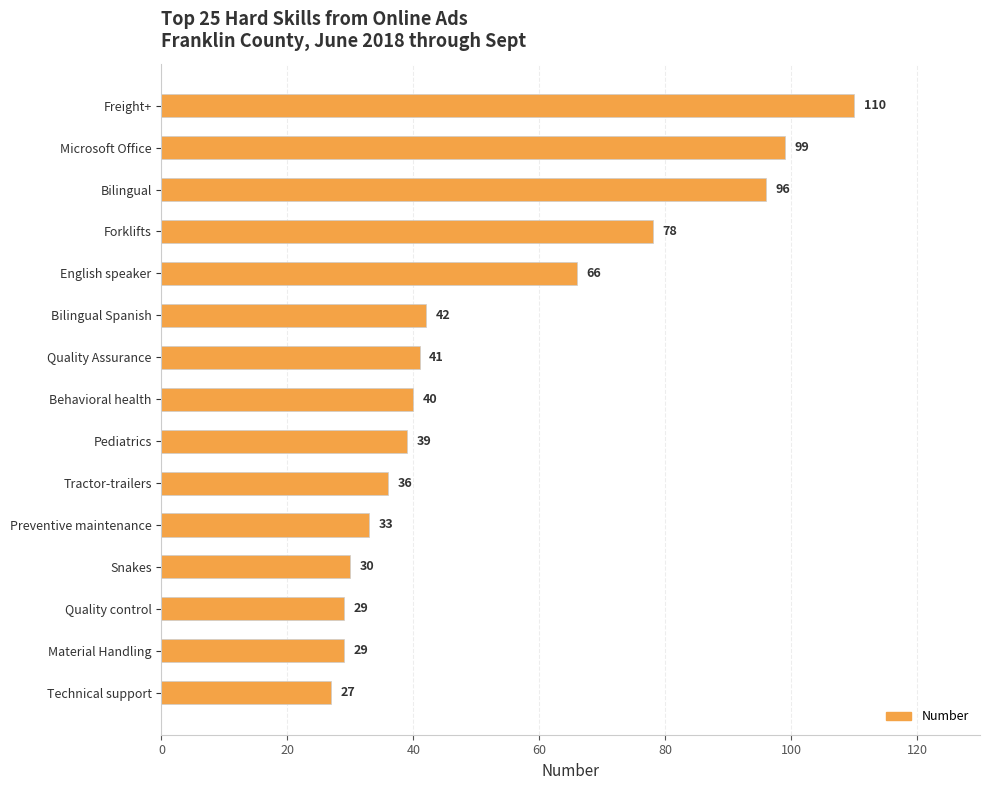

What is the smallest value displayed?

27